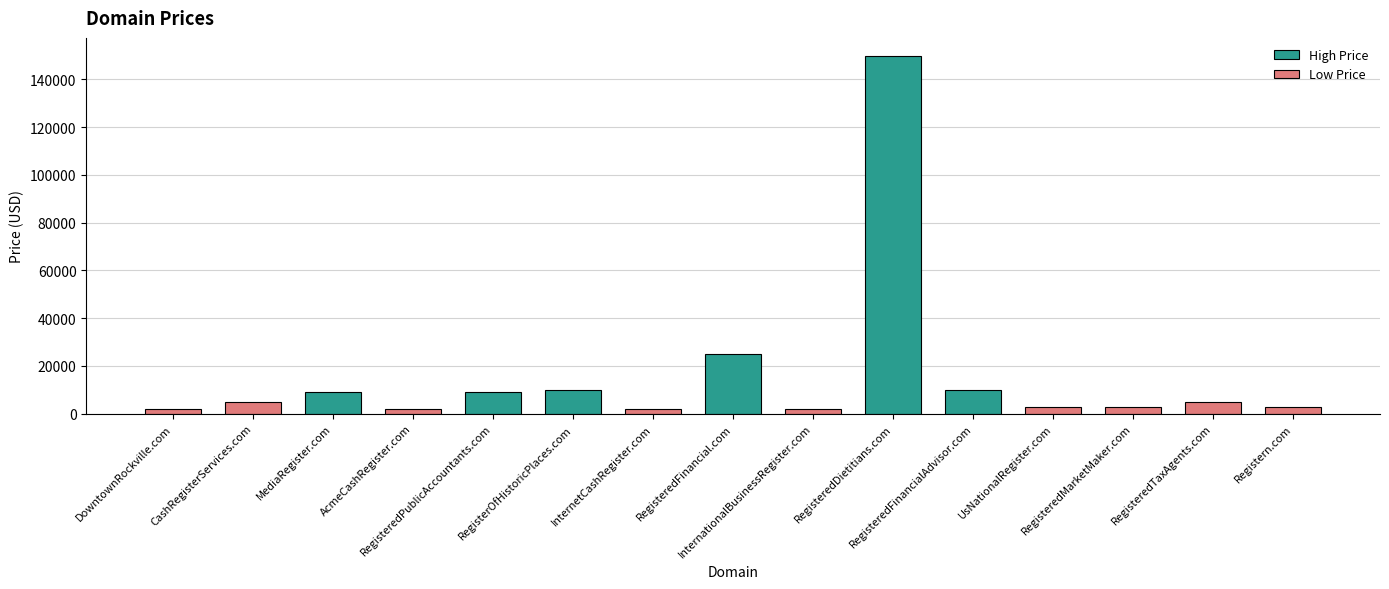

Read the value at InternetCashRegister.com, to the nearest 10.

1890